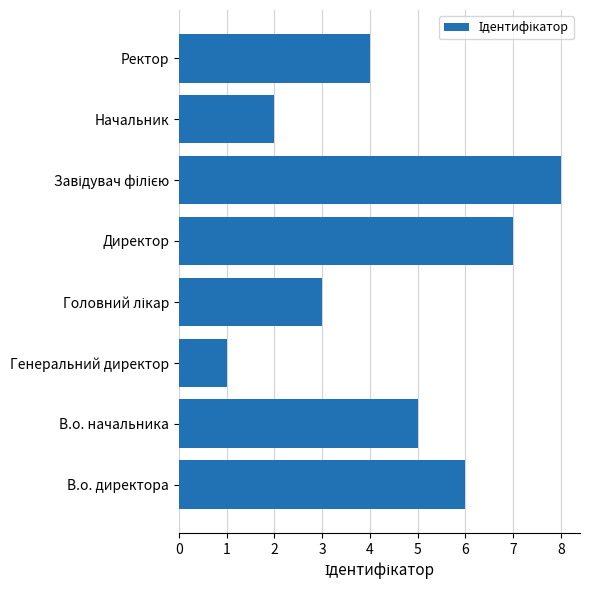

What is the smallest value displayed?

1